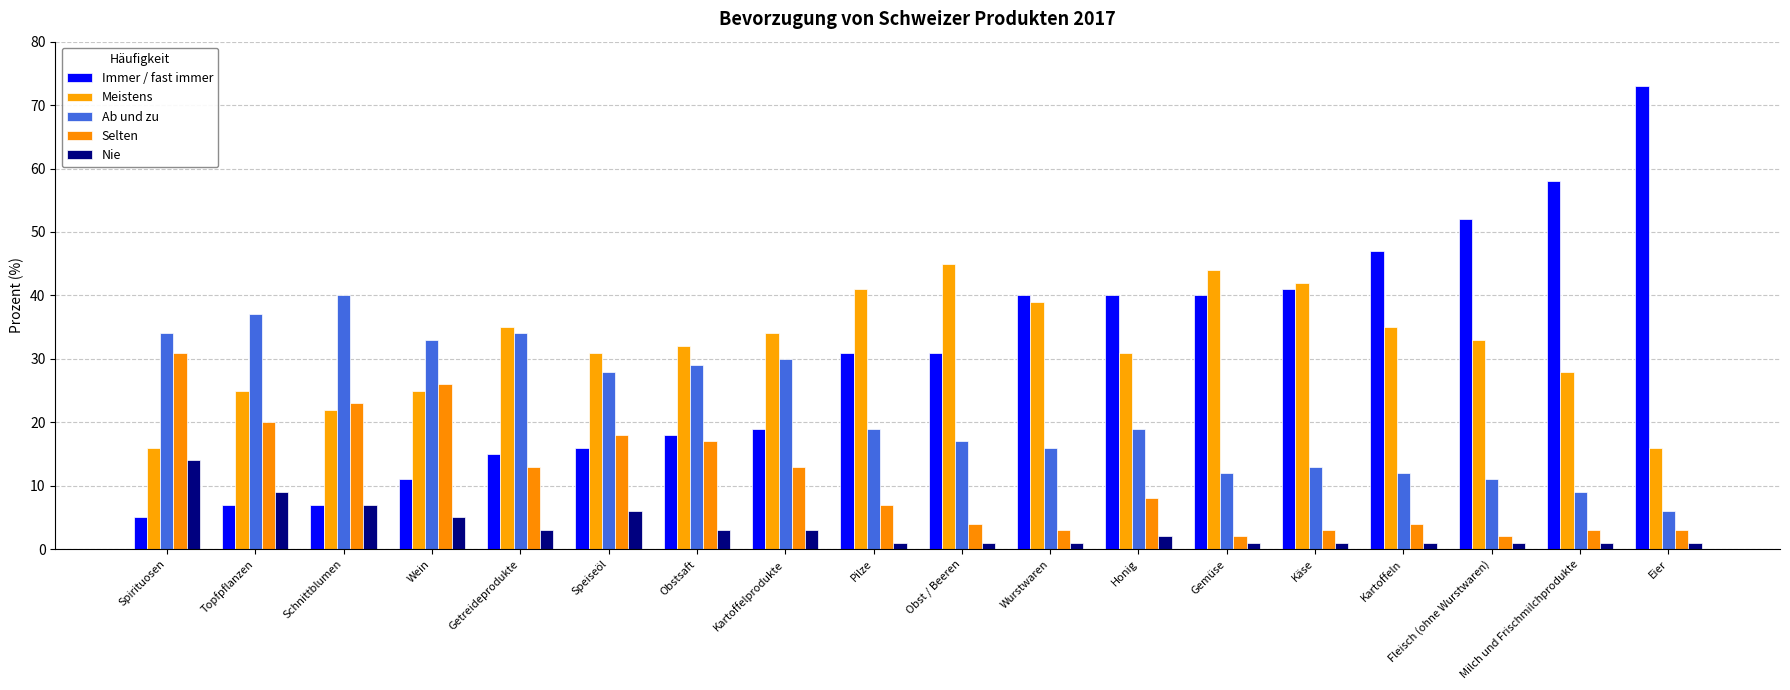

Reading left to right, list all the values displayed in this chart.

Immer / fast immer: Spirituosen=5	Topfpflanzen=7	Schnittblumen=7	Wein=11	Getreideprodukte=15	Speiseöl=16	Obstsaft=18	Kartoffelprodukte=19	Pilze=31	Obst / Beeren=31	Wurstwaren=40	Honig=40	Gemüse=40	Käse=41	Kartoffeln=47	Fleisch (ohne Wurstwaren)=52	Milch und Frischmilchprodukte=58	Eier=73
Meistens: Spirituosen=16	Topfpflanzen=25	Schnittblumen=22	Wein=25	Getreideprodukte=35	Speiseöl=31	Obstsaft=32	Kartoffelprodukte=34	Pilze=41	Obst / Beeren=45	Wurstwaren=39	Honig=31	Gemüse=44	Käse=42	Kartoffeln=35	Fleisch (ohne Wurstwaren)=33	Milch und Frischmilchprodukte=28	Eier=16
Ab und zu: Spirituosen=34	Topfpflanzen=37	Schnittblumen=40	Wein=33	Getreideprodukte=34	Speiseöl=28	Obstsaft=29	Kartoffelprodukte=30	Pilze=19	Obst / Beeren=17	Wurstwaren=16	Honig=19	Gemüse=12	Käse=13	Kartoffeln=12	Fleisch (ohne Wurstwaren)=11	Milch und Frischmilchprodukte=9	Eier=6
Selten: Spirituosen=31	Topfpflanzen=20	Schnittblumen=23	Wein=26	Getreideprodukte=13	Speiseöl=18	Obstsaft=17	Kartoffelprodukte=13	Pilze=7	Obst / Beeren=4	Wurstwaren=3	Honig=8	Gemüse=2	Käse=3	Kartoffeln=4	Fleisch (ohne Wurstwaren)=2	Milch und Frischmilchprodukte=3	Eier=3
Nie: Spirituosen=14	Topfpflanzen=9	Schnittblumen=7	Wein=5	Getreideprodukte=3	Speiseöl=6	Obstsaft=3	Kartoffelprodukte=3	Pilze=1	Obst / Beeren=1	Wurstwaren=1	Honig=2	Gemüse=1	Käse=1	Kartoffeln=1	Fleisch (ohne Wurstwaren)=1	Milch und Frischmilchprodukte=1	Eier=1